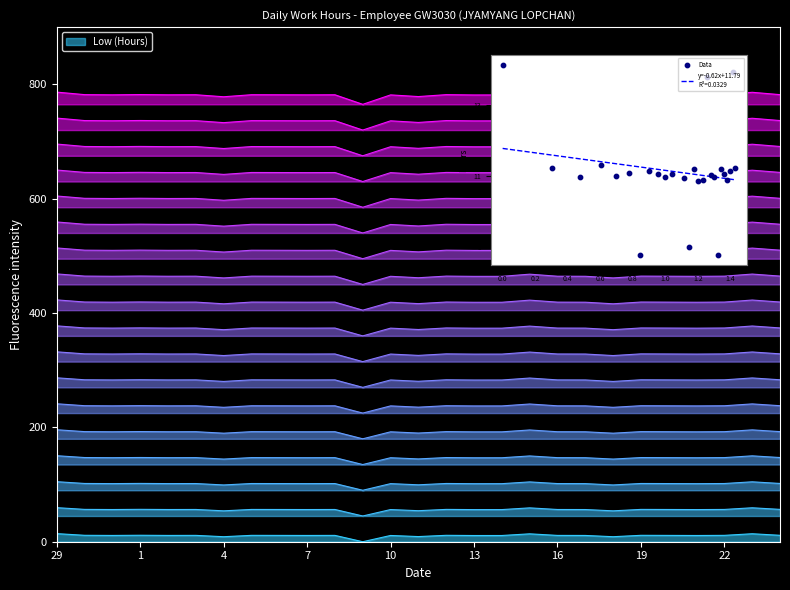

Between 31 and 9, which is larger?

31